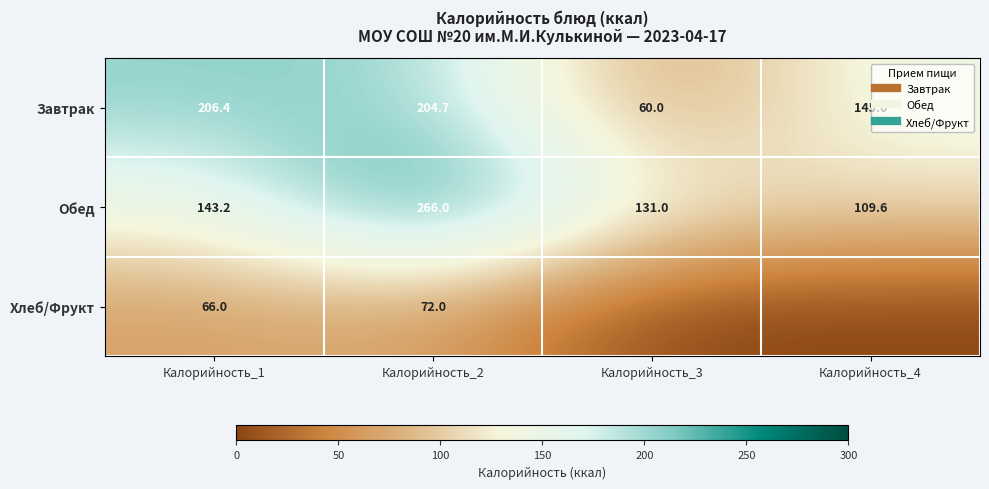

True or false: Завтрак has a value of 64.5 at Калорийность_1.

False